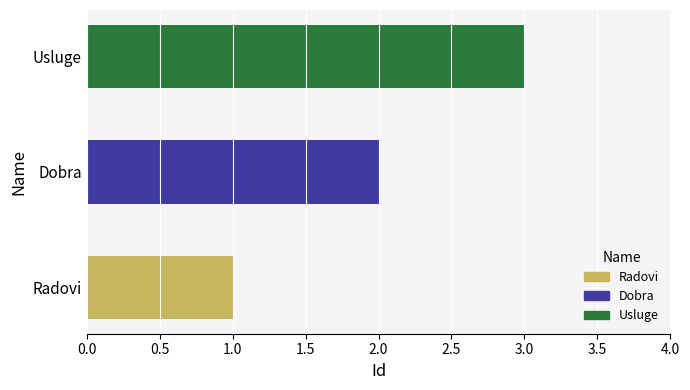

The value at Usluge is 5. True or false?

False